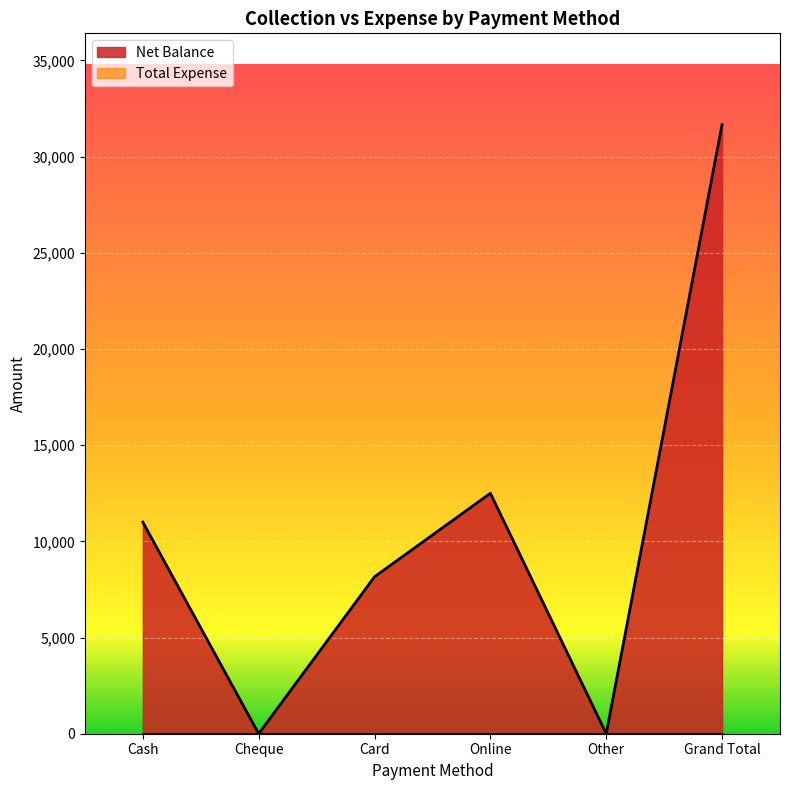

Does the chart display data point markers on the line(s)?

No